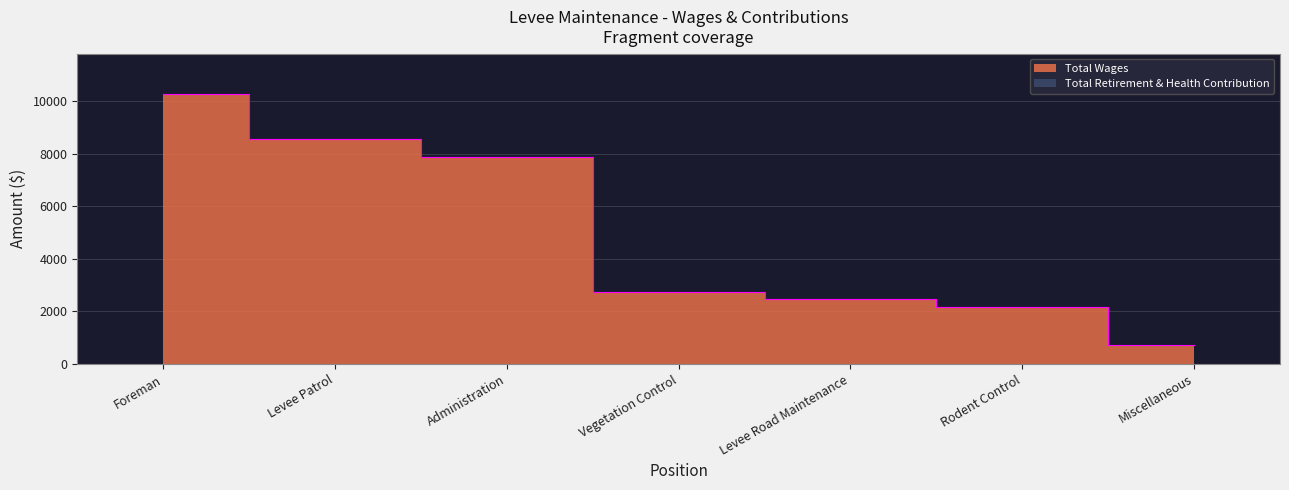

Which category has the lowest value across all series?

Miscellaneous